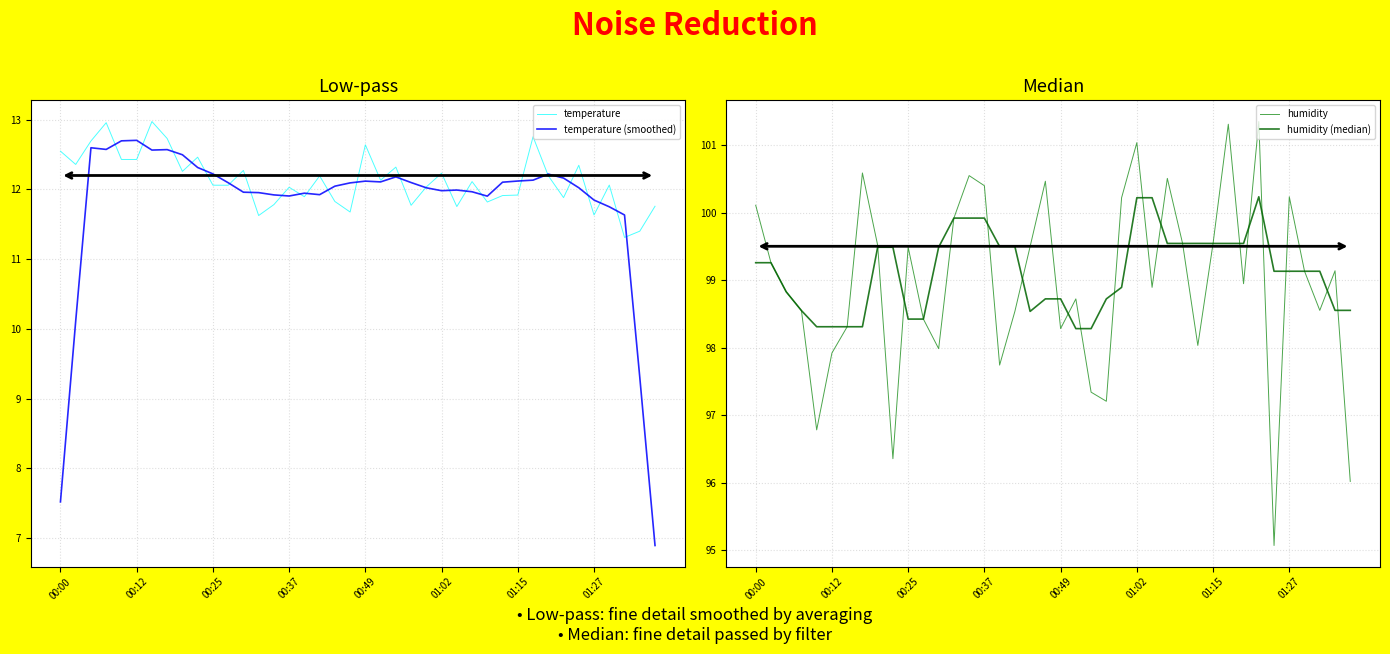

In humidity, how many points are higher than both neighbors (excluding endpoints)?

11